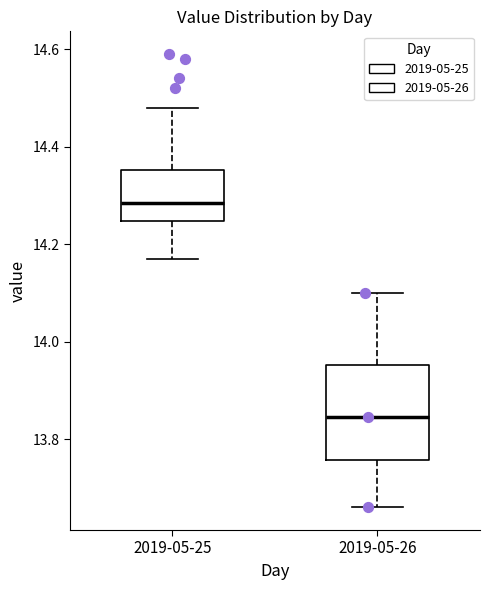

Which box's median line is the highest?

2019-05-25